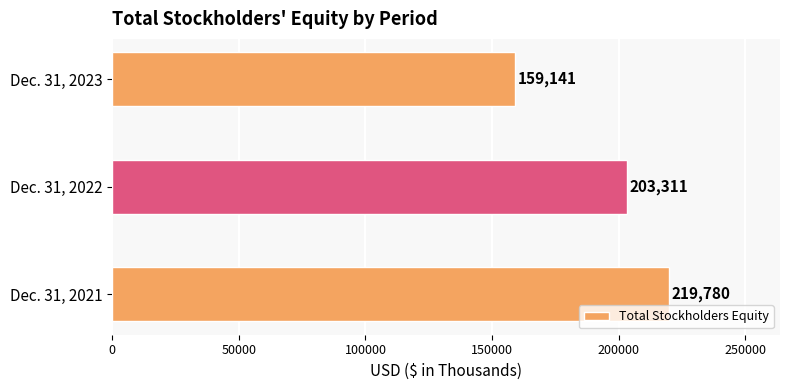

Count the values in the range 159141 to 219780.

3